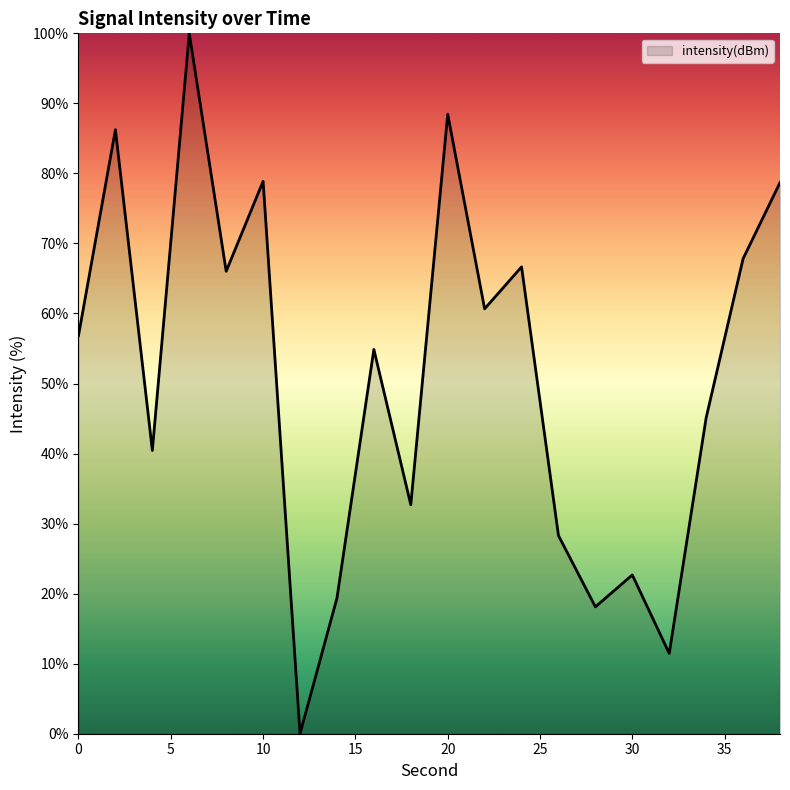

What is the greatest value displayed?

100.0